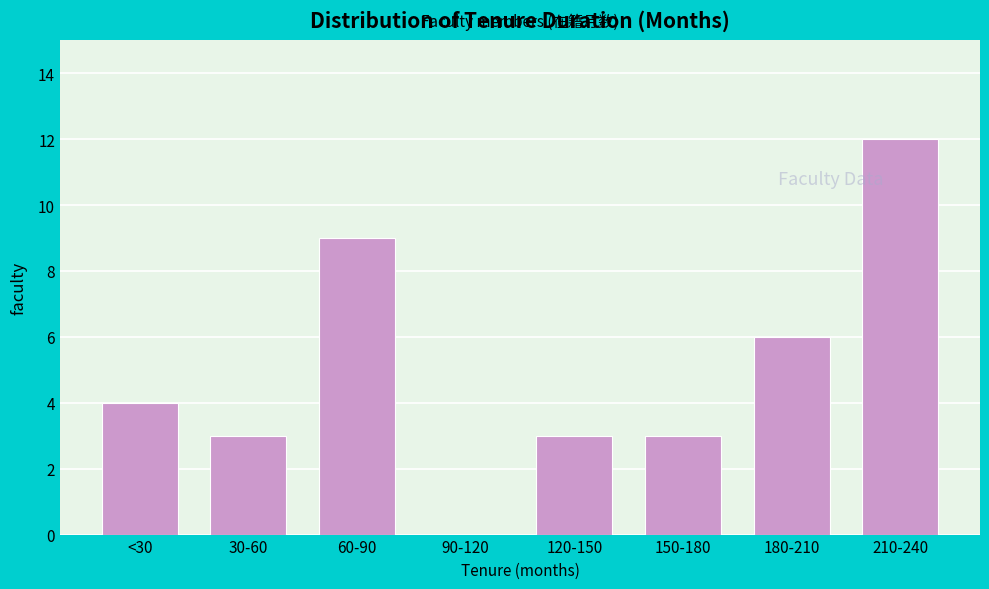

Reading left to right, list all the values displayed in this chart.

<30=4	30-60=3	60-90=9	90-120=0	120-150=3	150-180=3	180-210=6	210-240=12